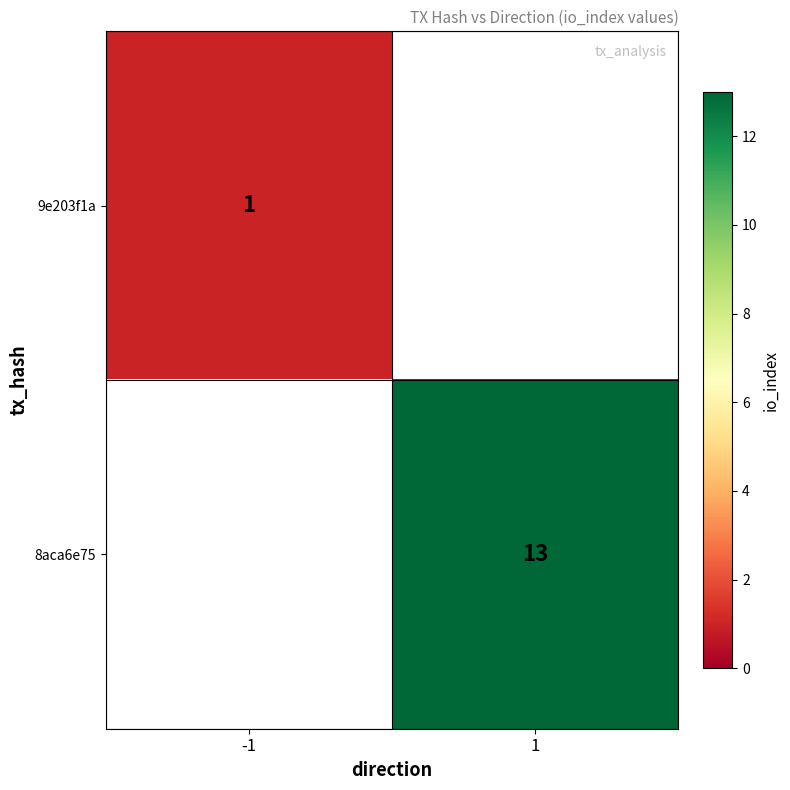

True or false: 8aca6e75 has a value of 8 at 1.

False